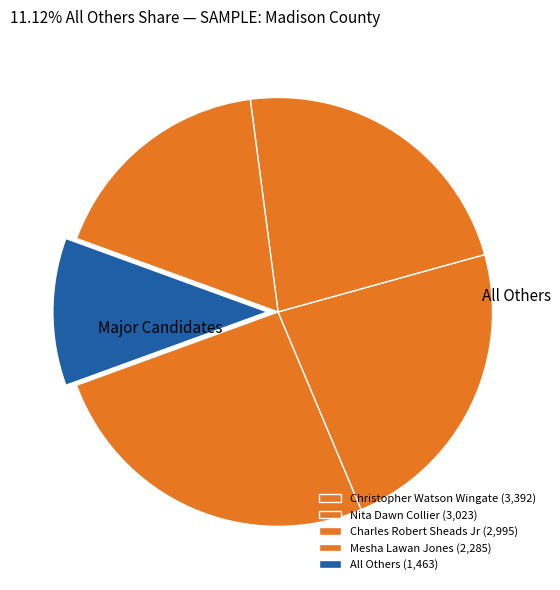

How many slices are in this pie chart?

5